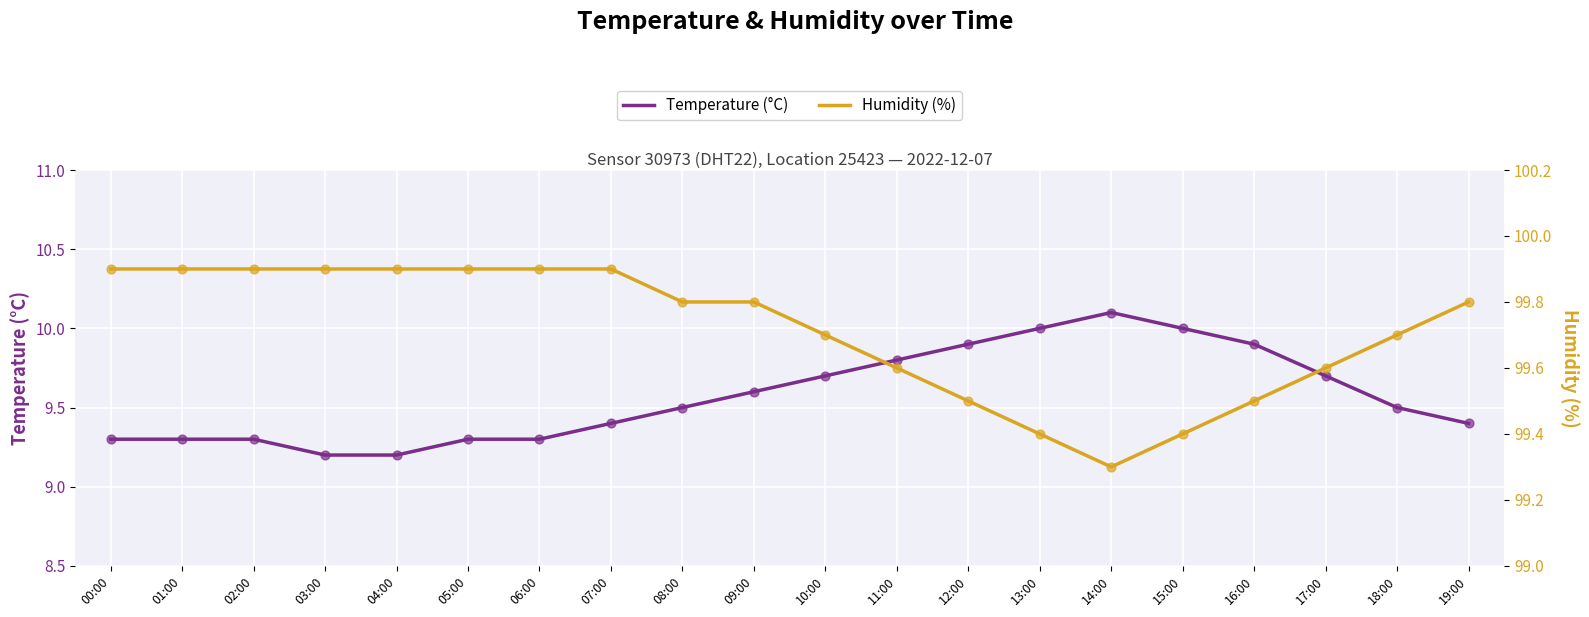

At how many categories does at least one series exceed 19?

20